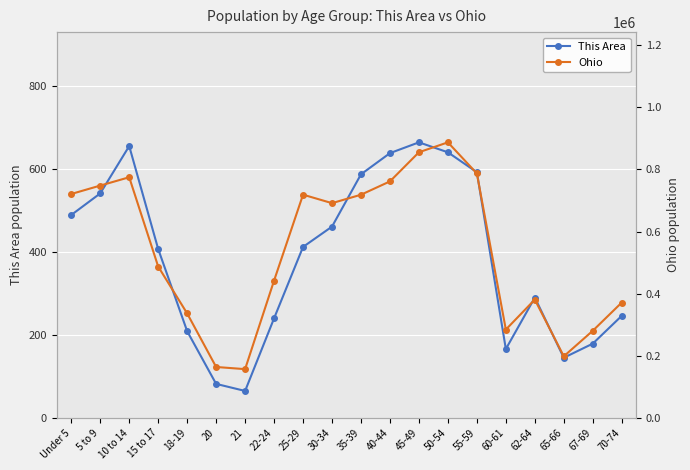

Which series changed the most between 55-59 and 70-74?

Ohio